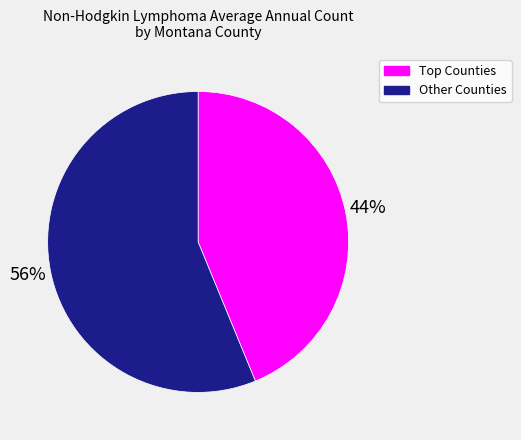

Which slice represents more than half of the pie?

Other Counties